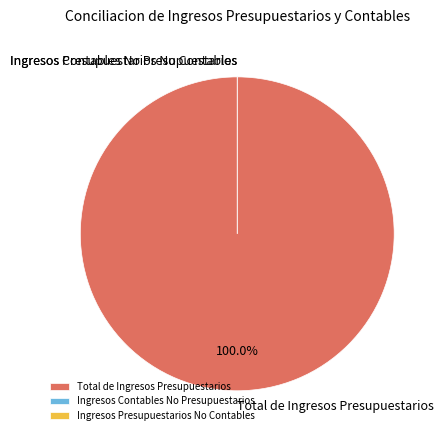

Rank the categories by value from highest to lowest.

Total de Ingresos Presupuestarios, Ingresos Contables No Presupuestarios, Ingresos Presupuestarios No Contables